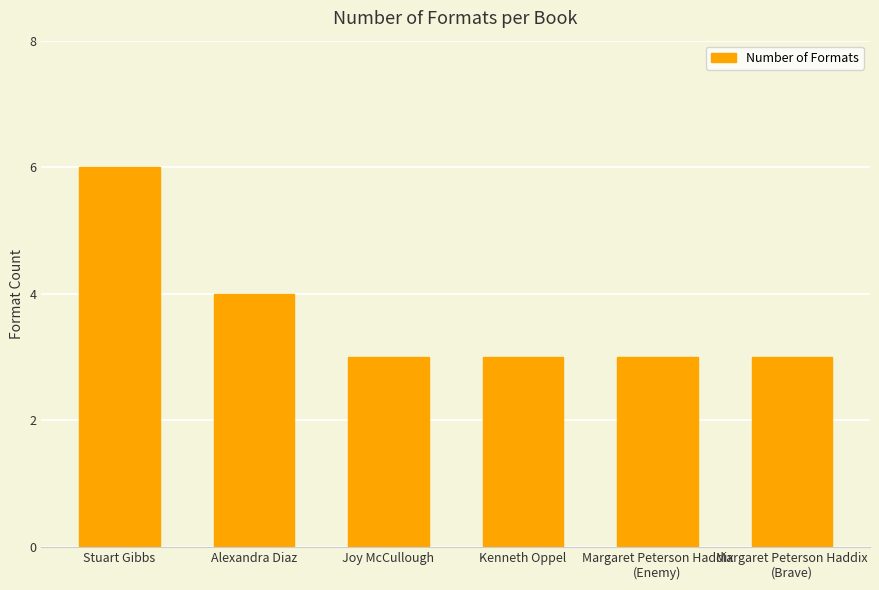

What is the minimum value shown in the chart?

3